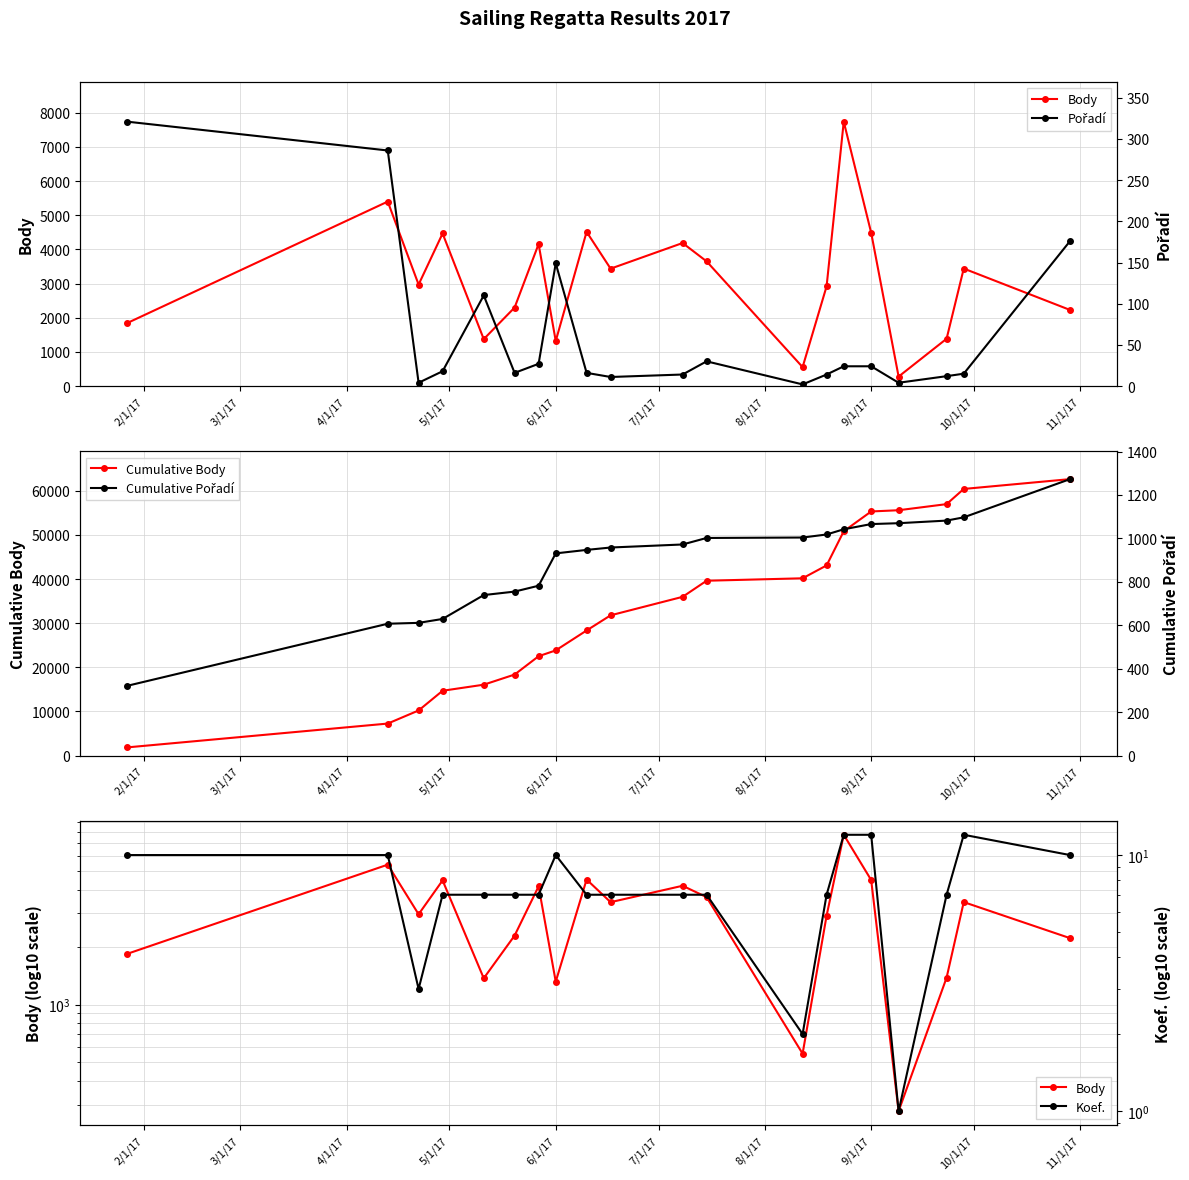

What is the average value of the Pořadí series?

64